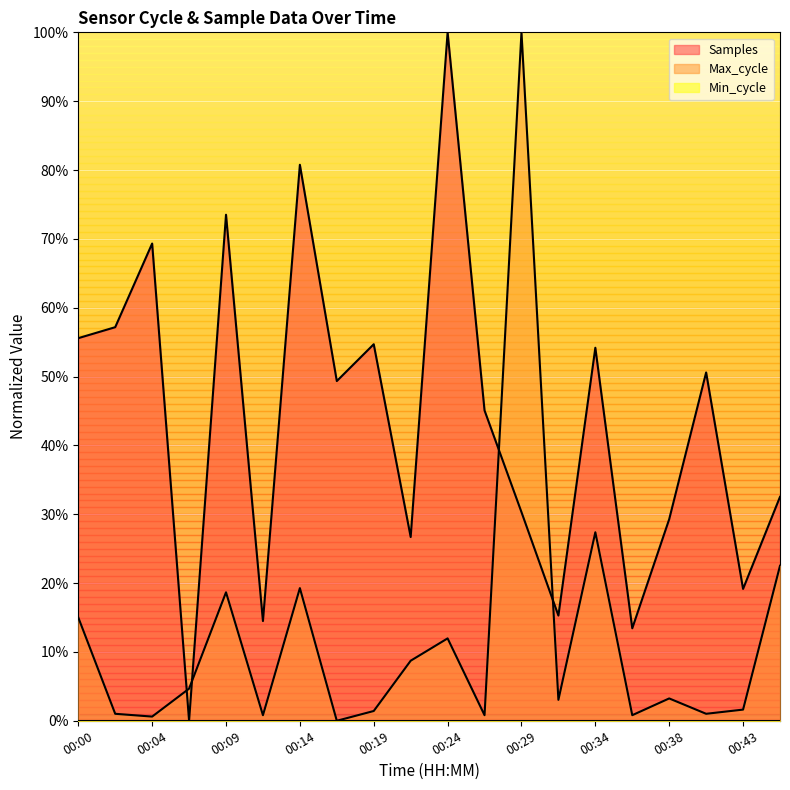

Which series changed the most between 00:24 and 00:34?

Samples